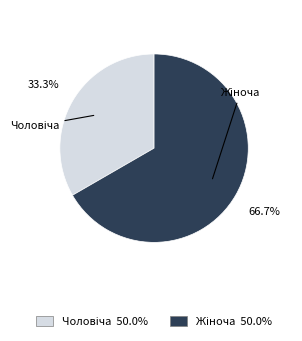

Count the number of slices in the pie.

2